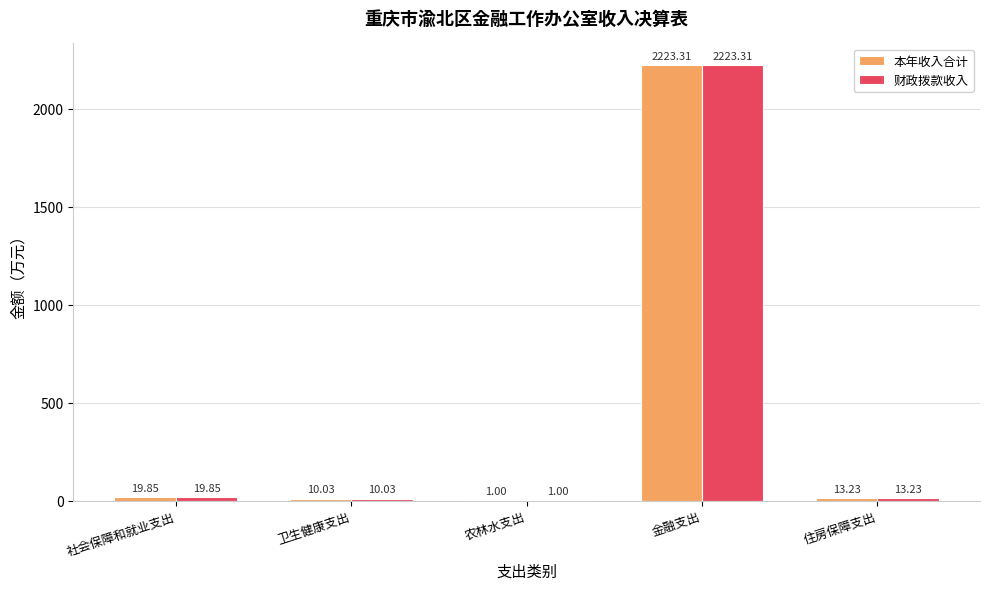

Is it true that 财政拨款收入 equals 10.0 at 卫生健康支出?

True